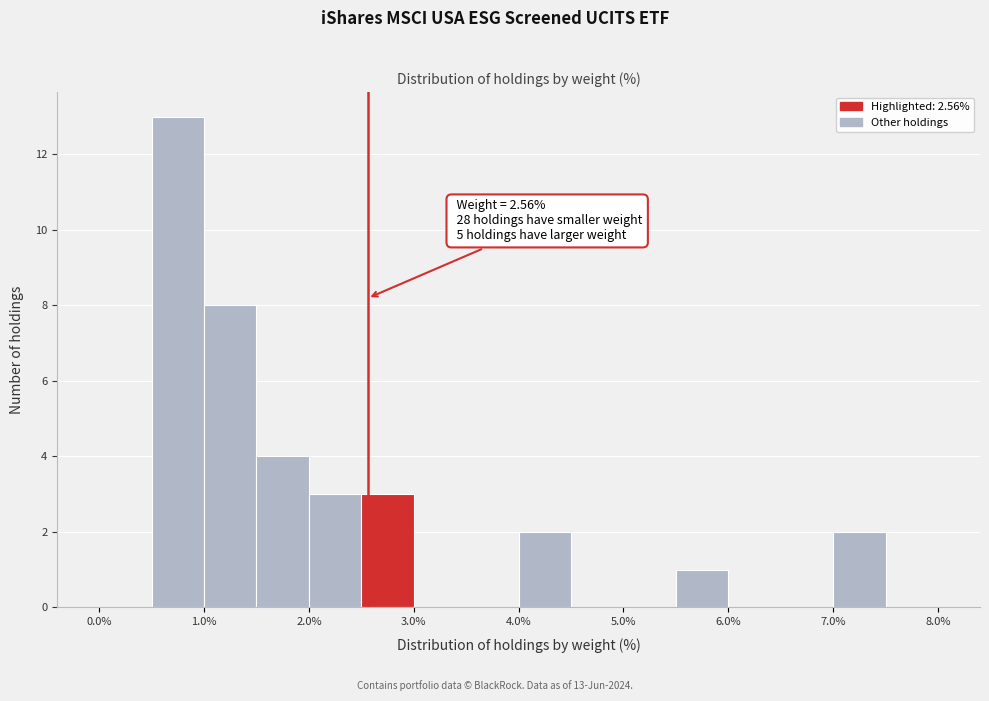

Over which range of the x-axis is the bar tallest?

0.5 to 1.0